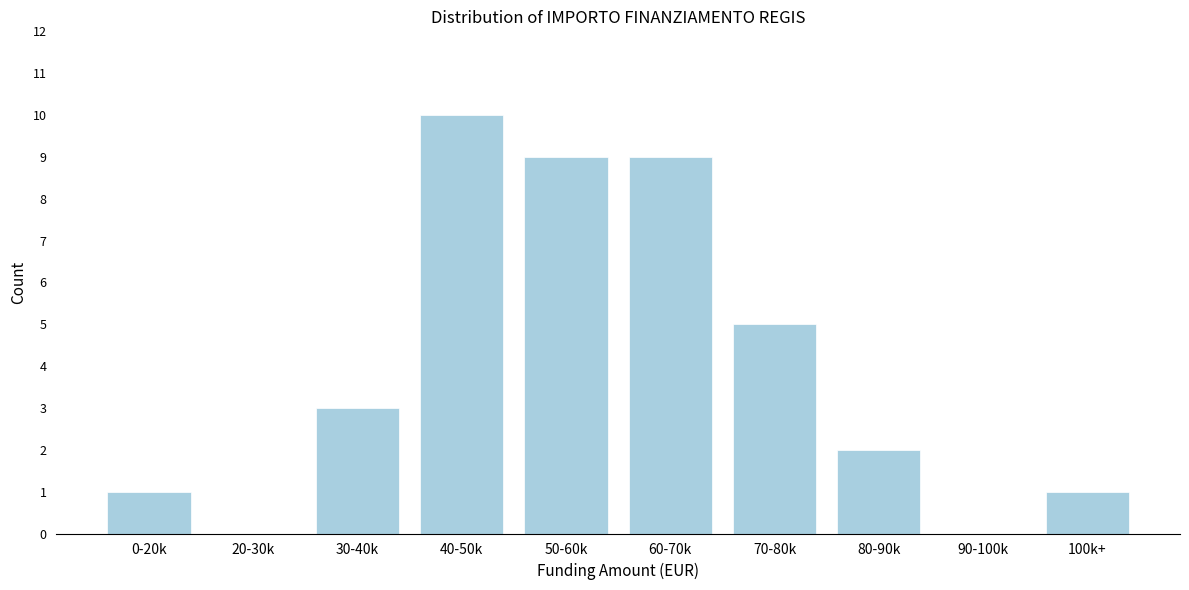

Reading right to left, extract all data points from this chart.

100k+=1	90-100k=0	80-90k=2	70-80k=5	60-70k=9	50-60k=9	40-50k=10	30-40k=3	20-30k=0	0-20k=1